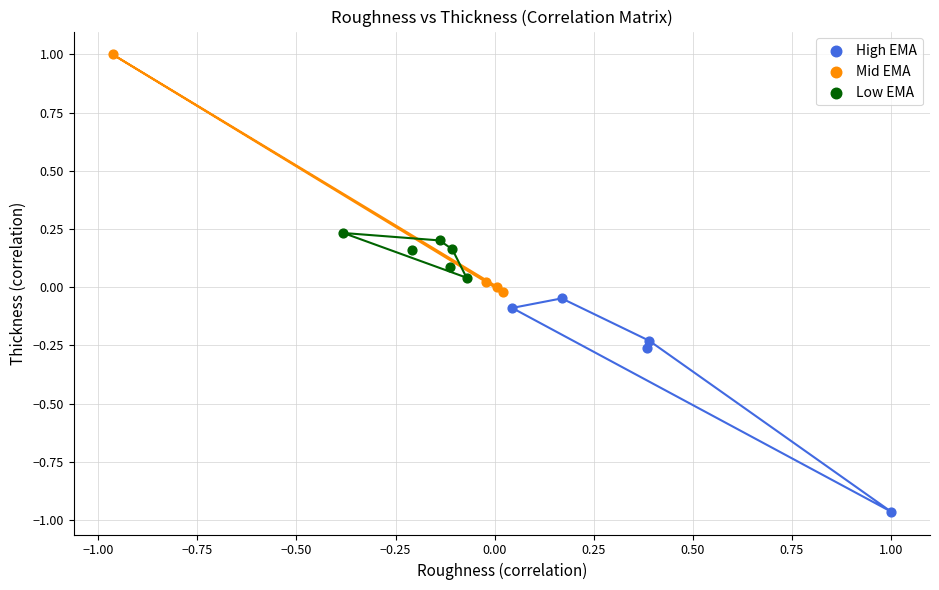

What are all the series names shown in the legend?

High EMA, Mid EMA, Low EMA